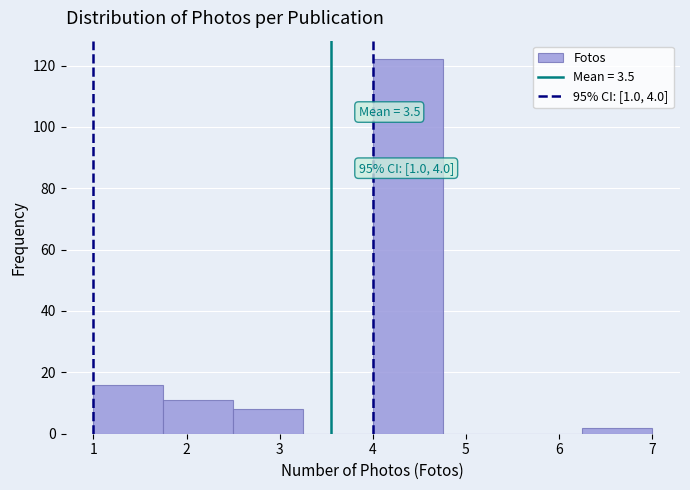

Which range on the x-axis has the tallest bar?

4.00 to 4.75